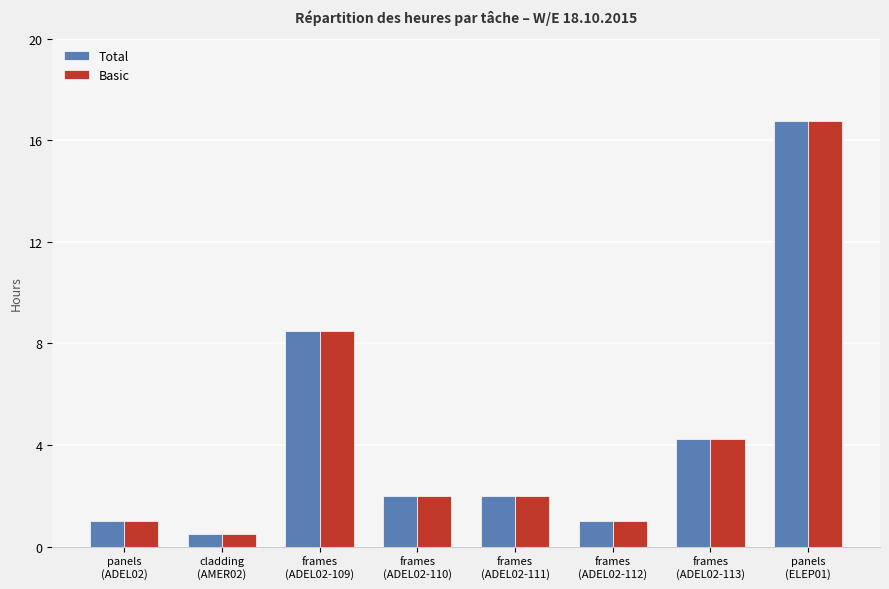

What is the sum of all Total values?

36.0